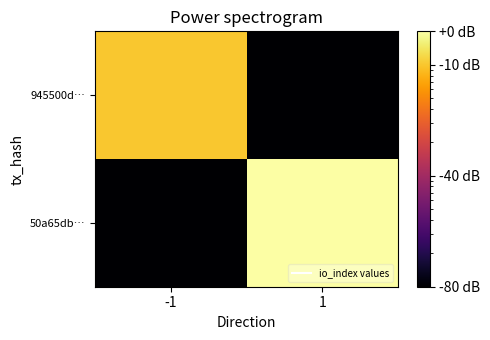

Between -1 and 1, which series saw the biggest shift?

50a65db…